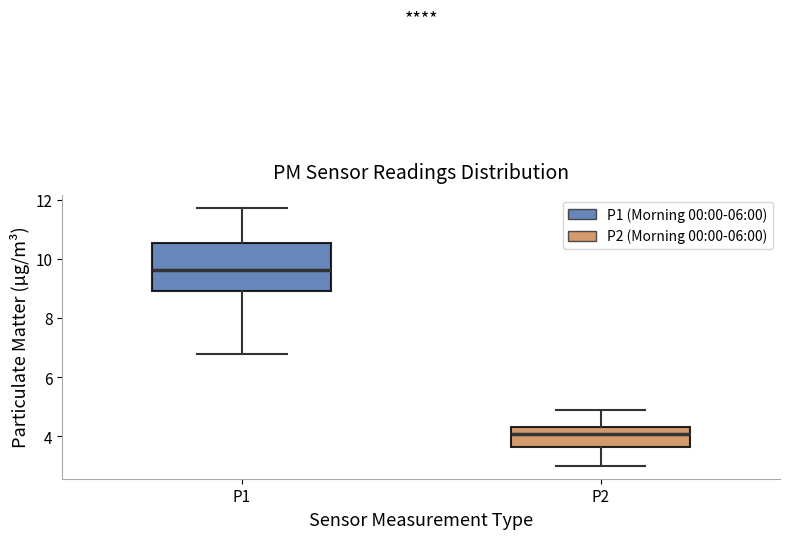

Reading left to right, read every box against the y-axis: the position of its median line, the range the box covers, and the ends of its whiskers. The values are not printed on the chart, so give them approximately, as read against the axis.

P1: median 9.6, box 9.0 to 10.6, whiskers 6.8 to 11.8
P2: median 4.0, box 3.6 to 4.4, whiskers 3.0 to 4.8